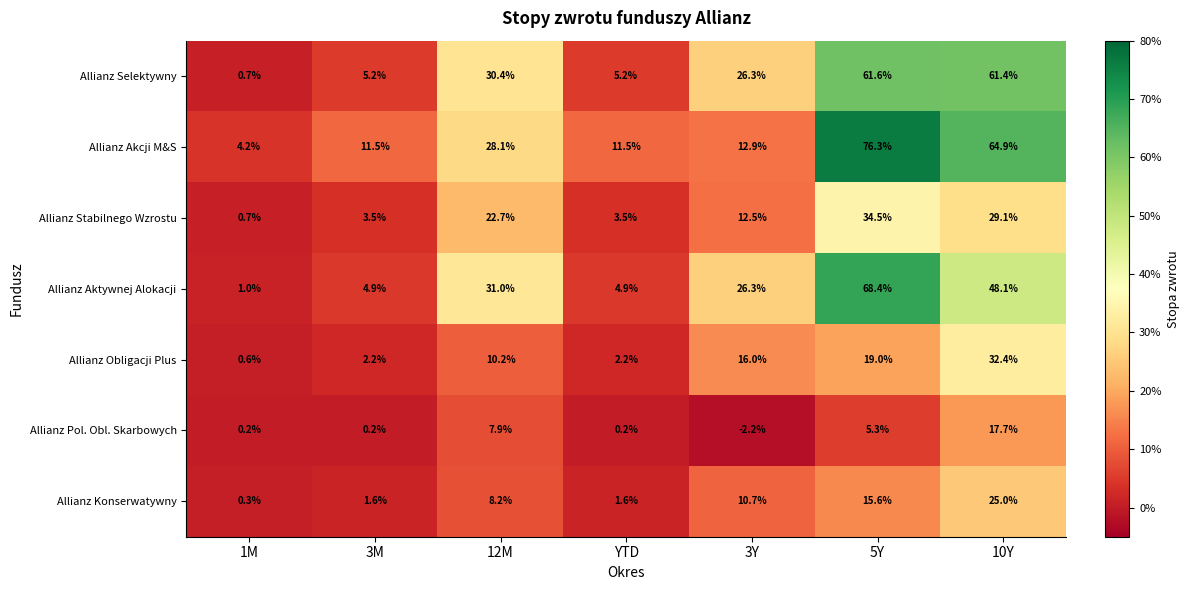

What is the difference between the maximum and second lowest values in the Allianz Akcji M&S series?

64.8